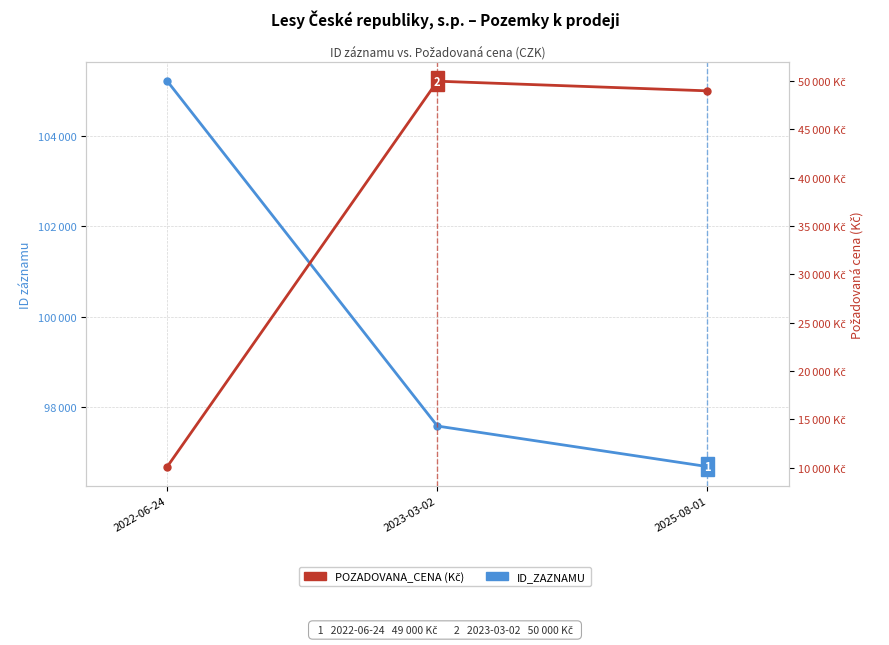

Which series has the widest spread of values?

POZADOVANA_CENA